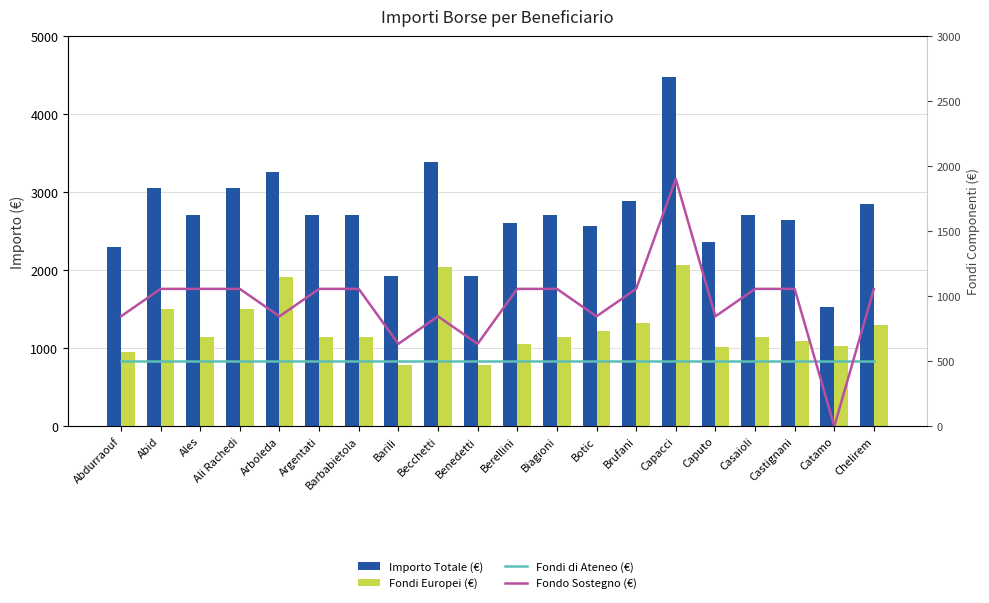

Which has a higher value, Botic or Ales?

Ales